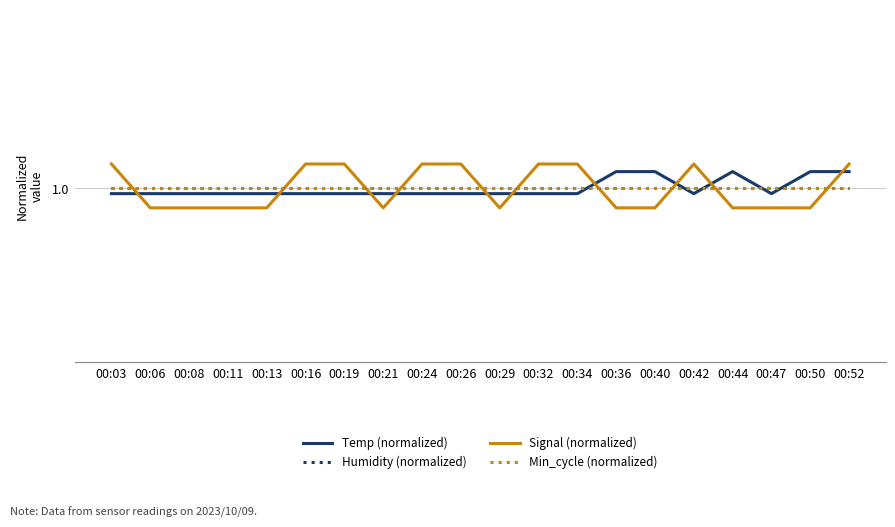

Where do Temp (normalized) and Min_cycle (normalized) first cross each other?

00:34 and 00:36